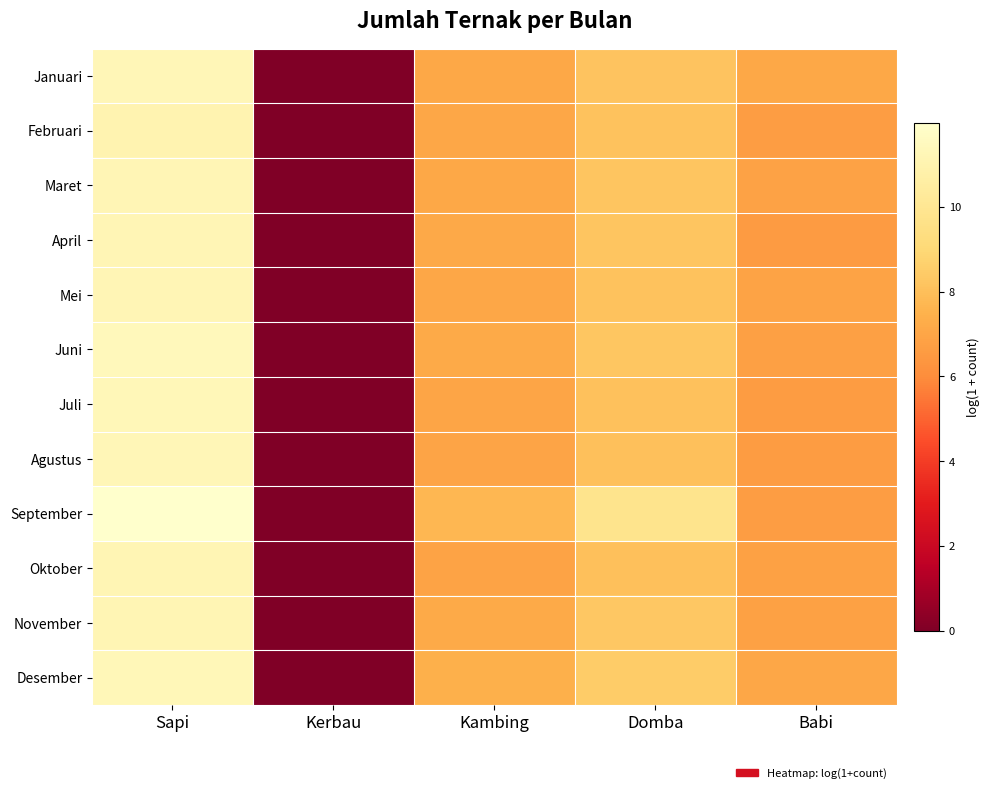

Between Sapi and Babi, which is larger?

Sapi